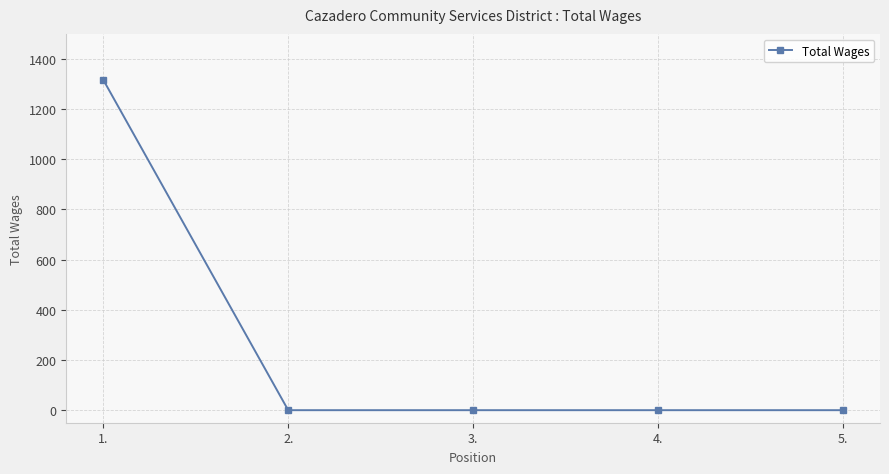

What is the change in value from 1. to 3.?

-1317